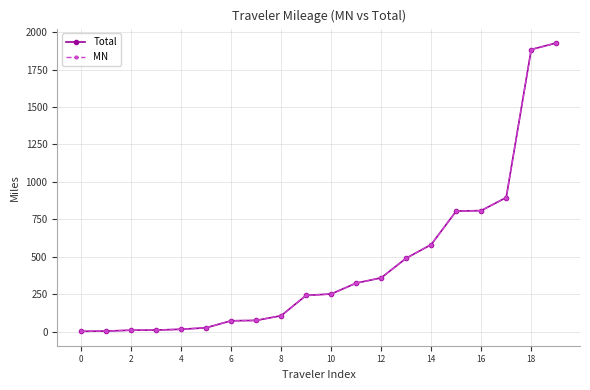

Is this an area chart (filled region under the line)?

No